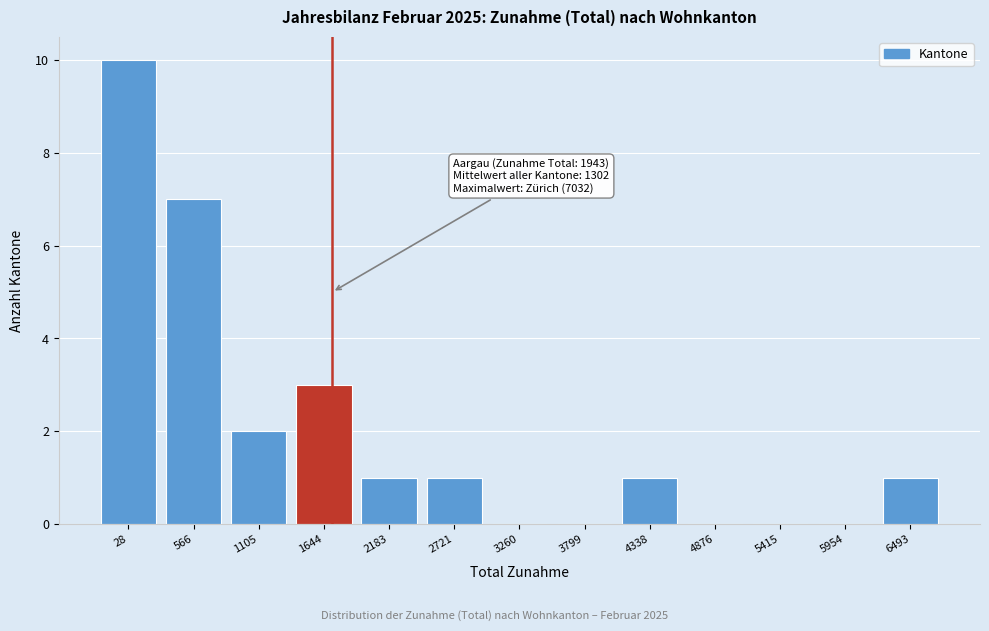

Reading right to left, extract all data points from this chart.

6493=1	5954=0	5415=0	4876=0	4338=1	3799=0	3260=0	2721=1	2183=1	1644=3	1105=2	566=7	28=10